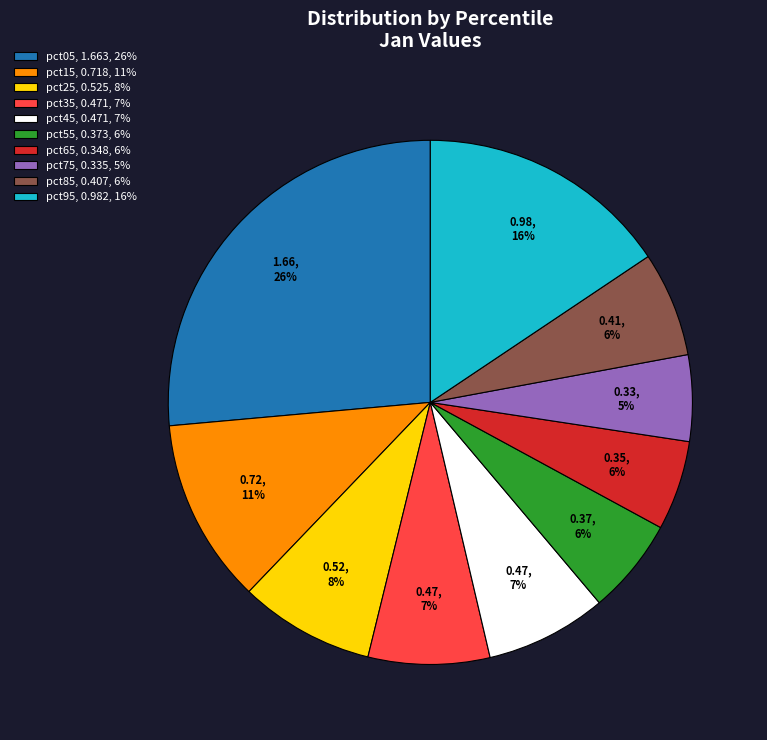

How many segments does this pie chart have?

10